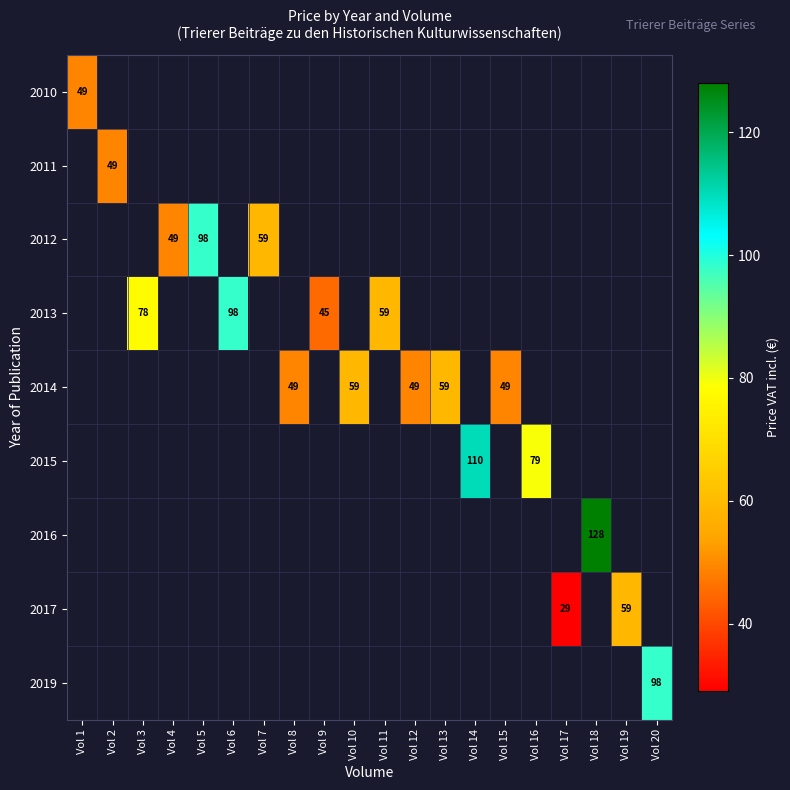

What is the smallest value displayed?

29.0